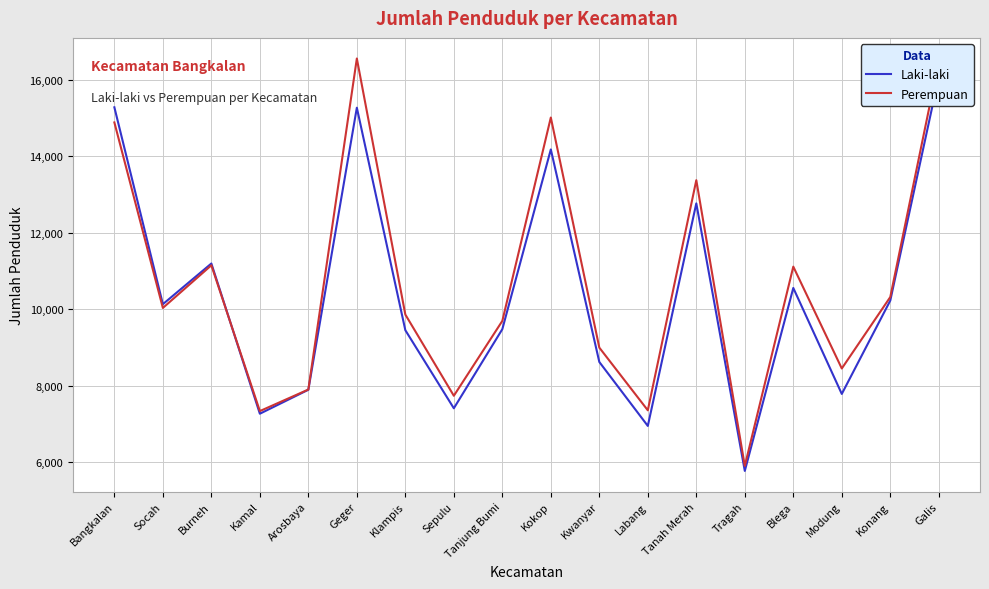

Which series changed the most between Arosbaya and Labang?

Laki-laki